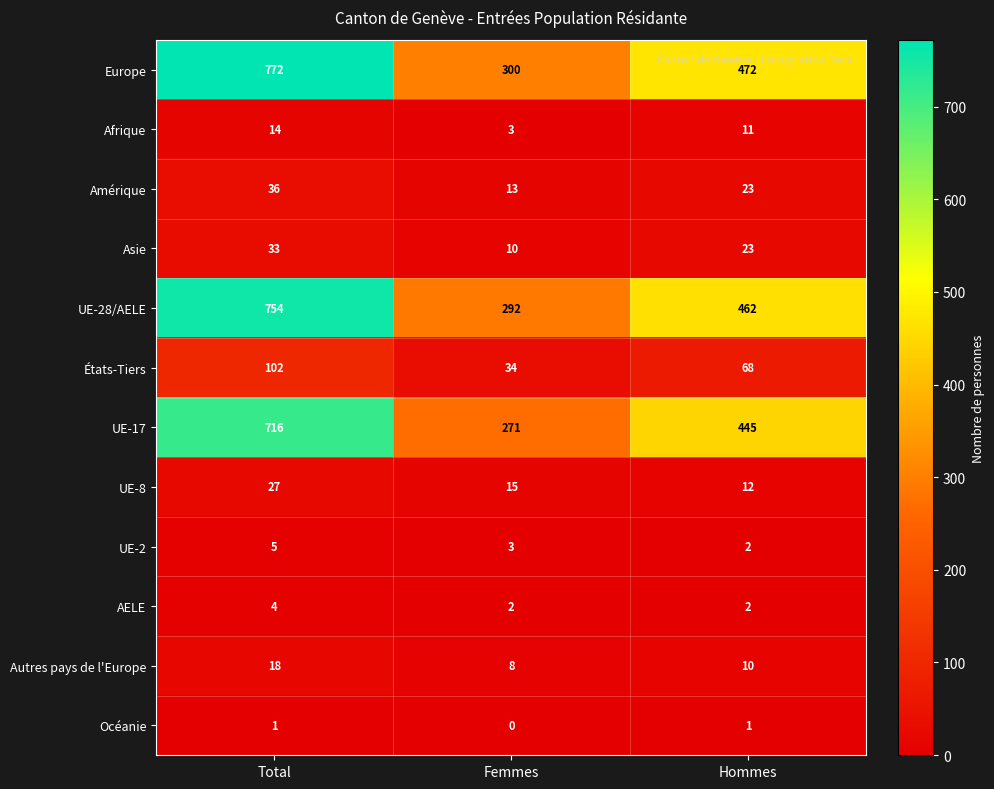

At how many categories does at least one series exceed 167?

3